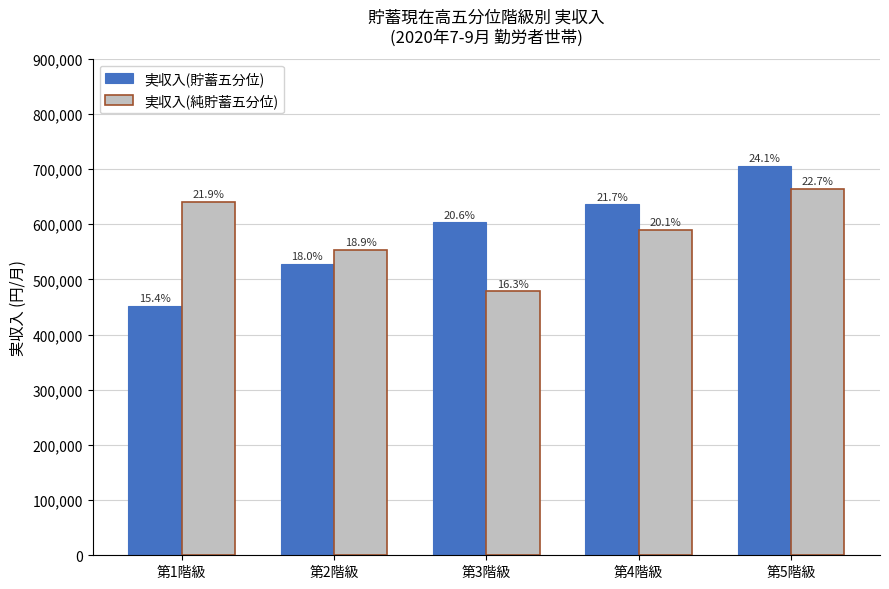

Read the 実収入(貯蓄五分位) value at 第5階級.

706234